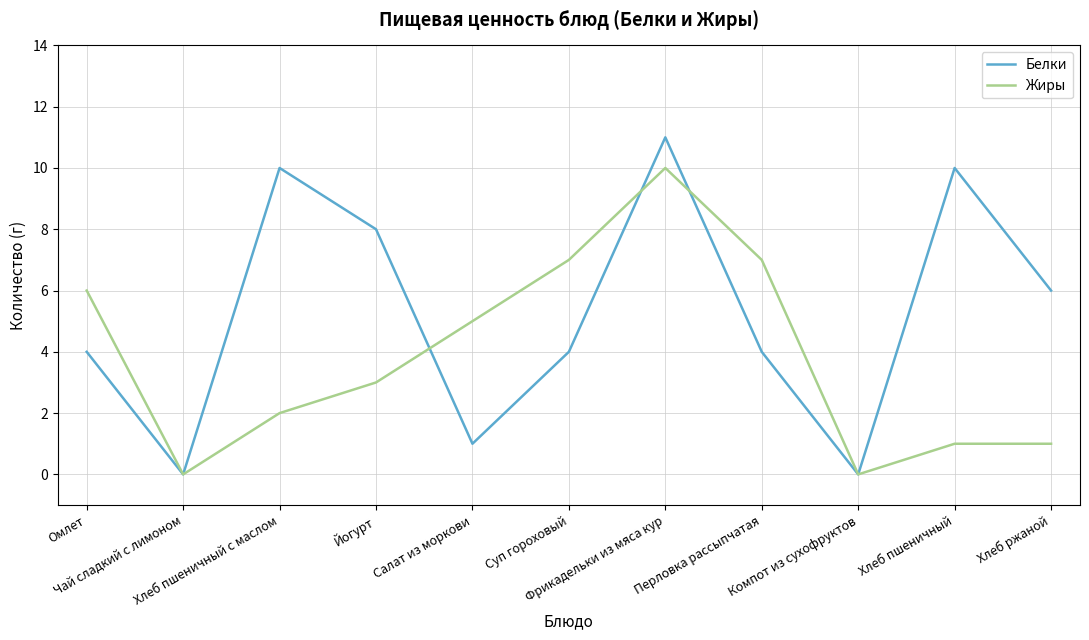

What position from the right is Омлет?

11